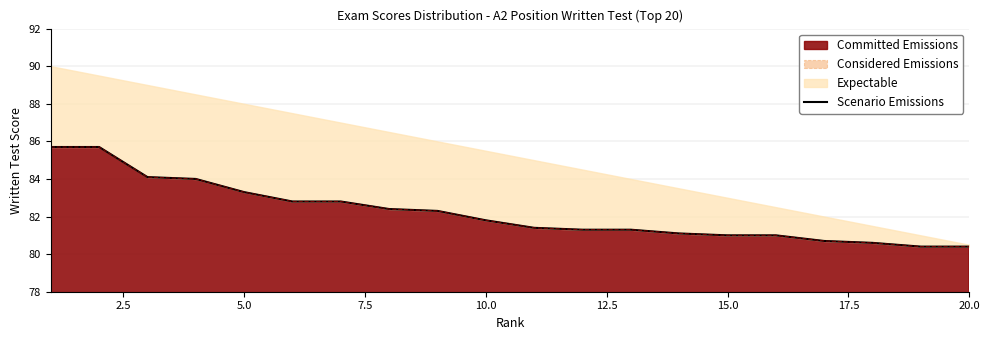

What is the highest value of the Committed Emissions series?

85.7